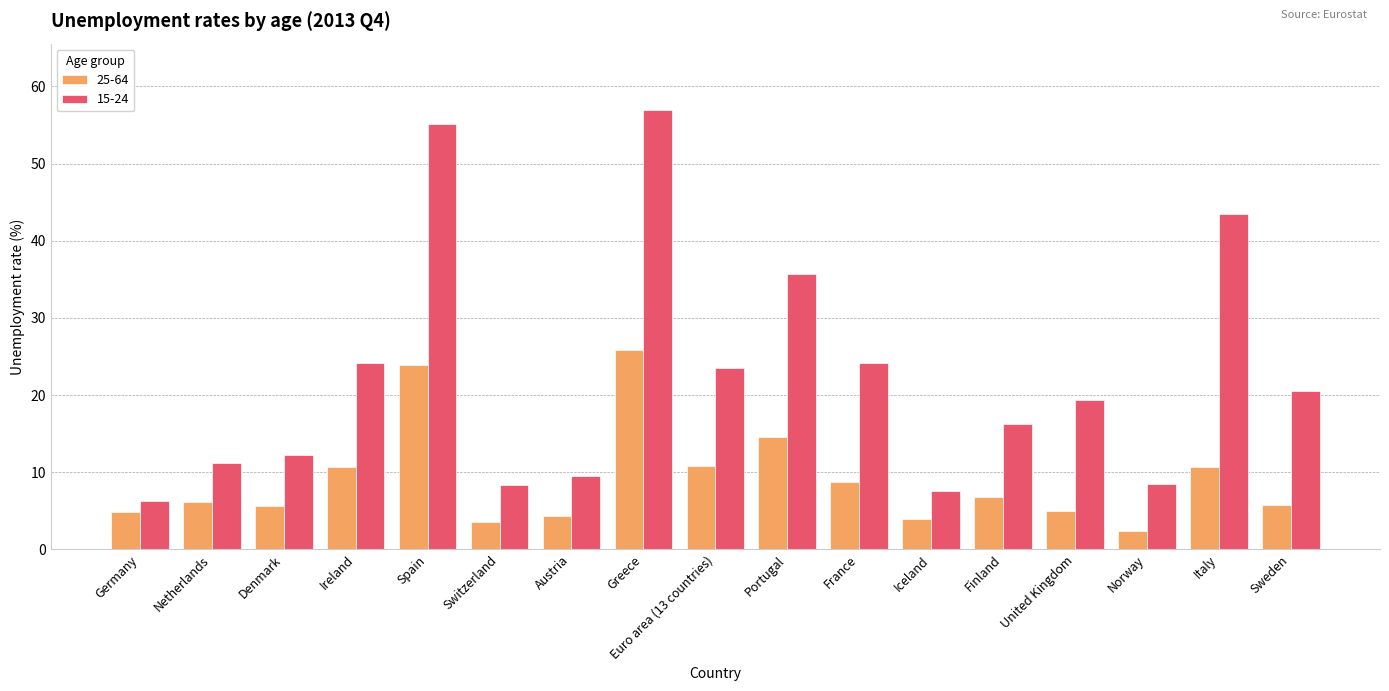

True or false: 25-64 has a value of 6.1 at Netherlands.

True